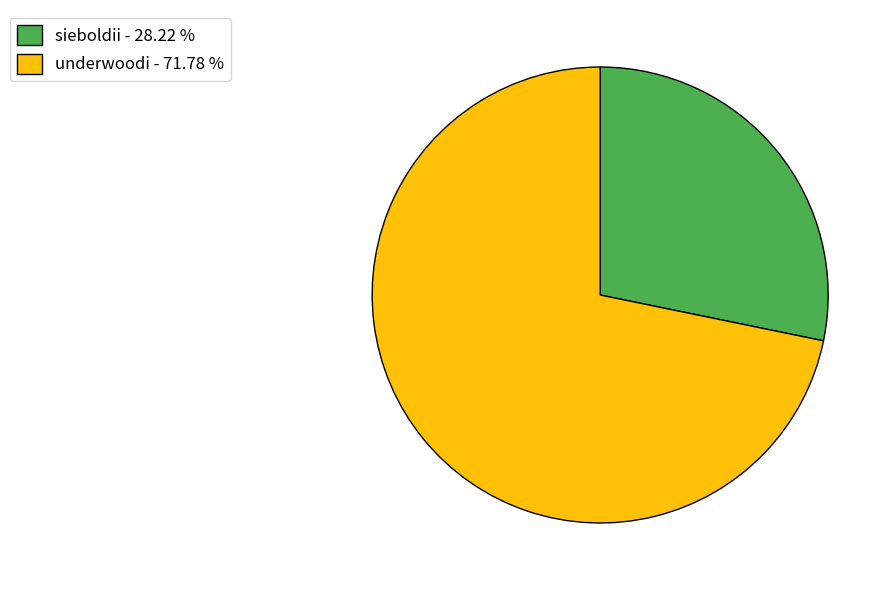

What is the majority slice?

underwoodi